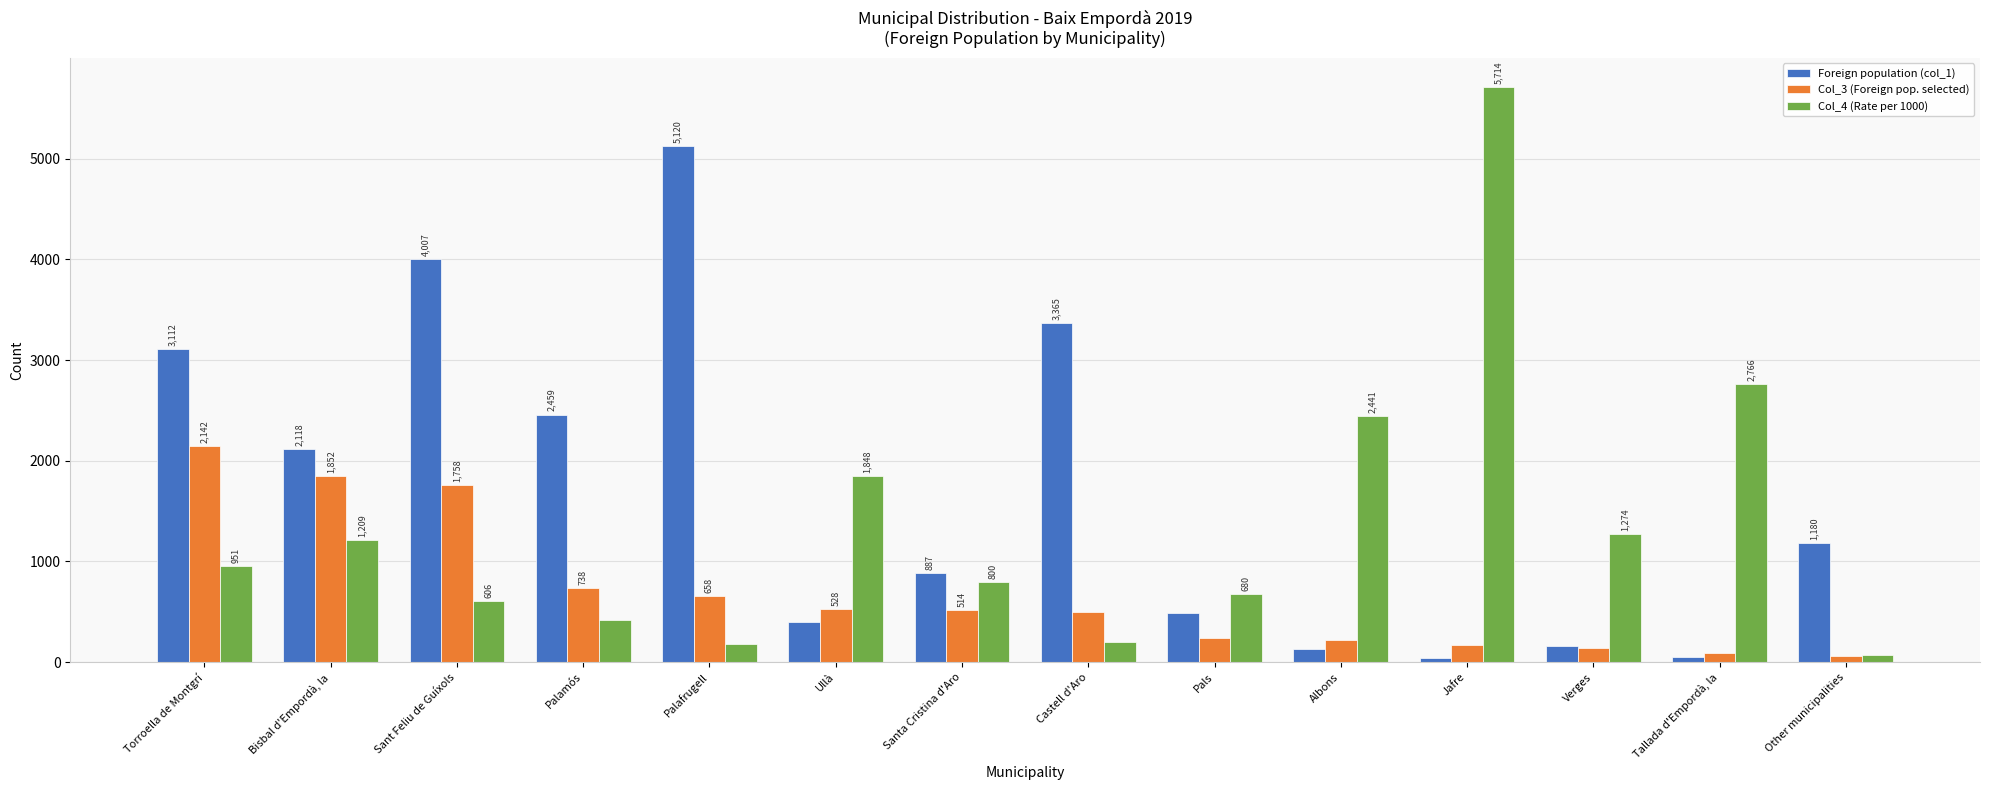

Rank the series by their average value, from lowest to highest.

Col_3 (Foreign pop. selected), Col_4 (Rate per 1000), Foreign population (col_1)